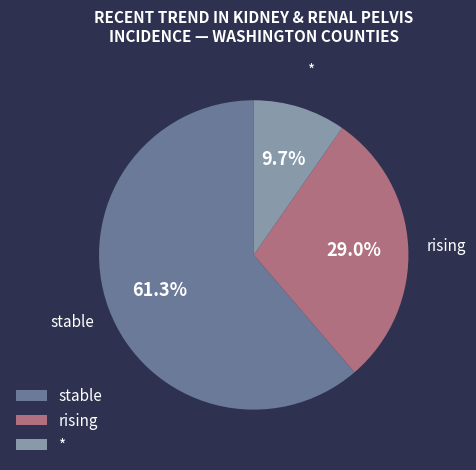

How many segments does this pie chart have?

3